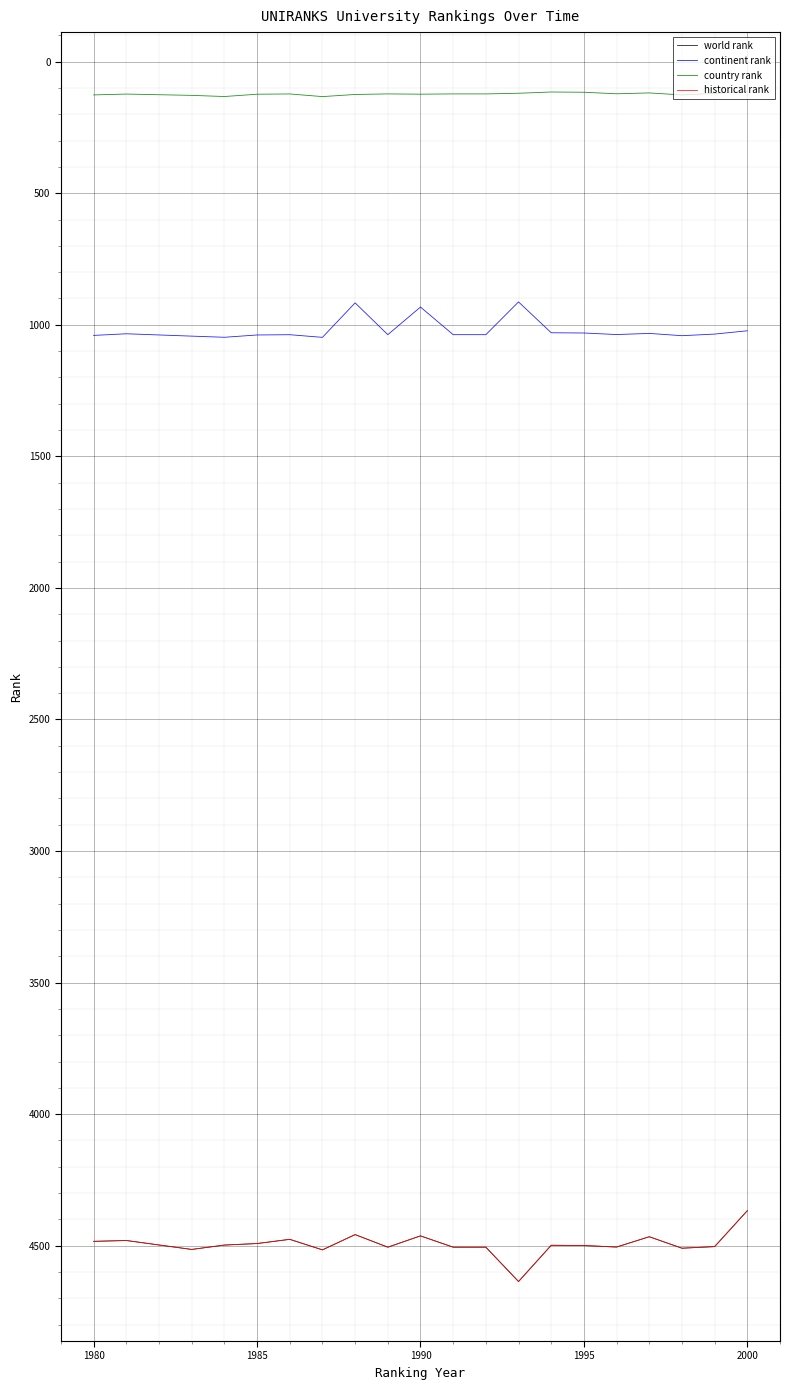

At which label does country rank first exceed 122?

1980